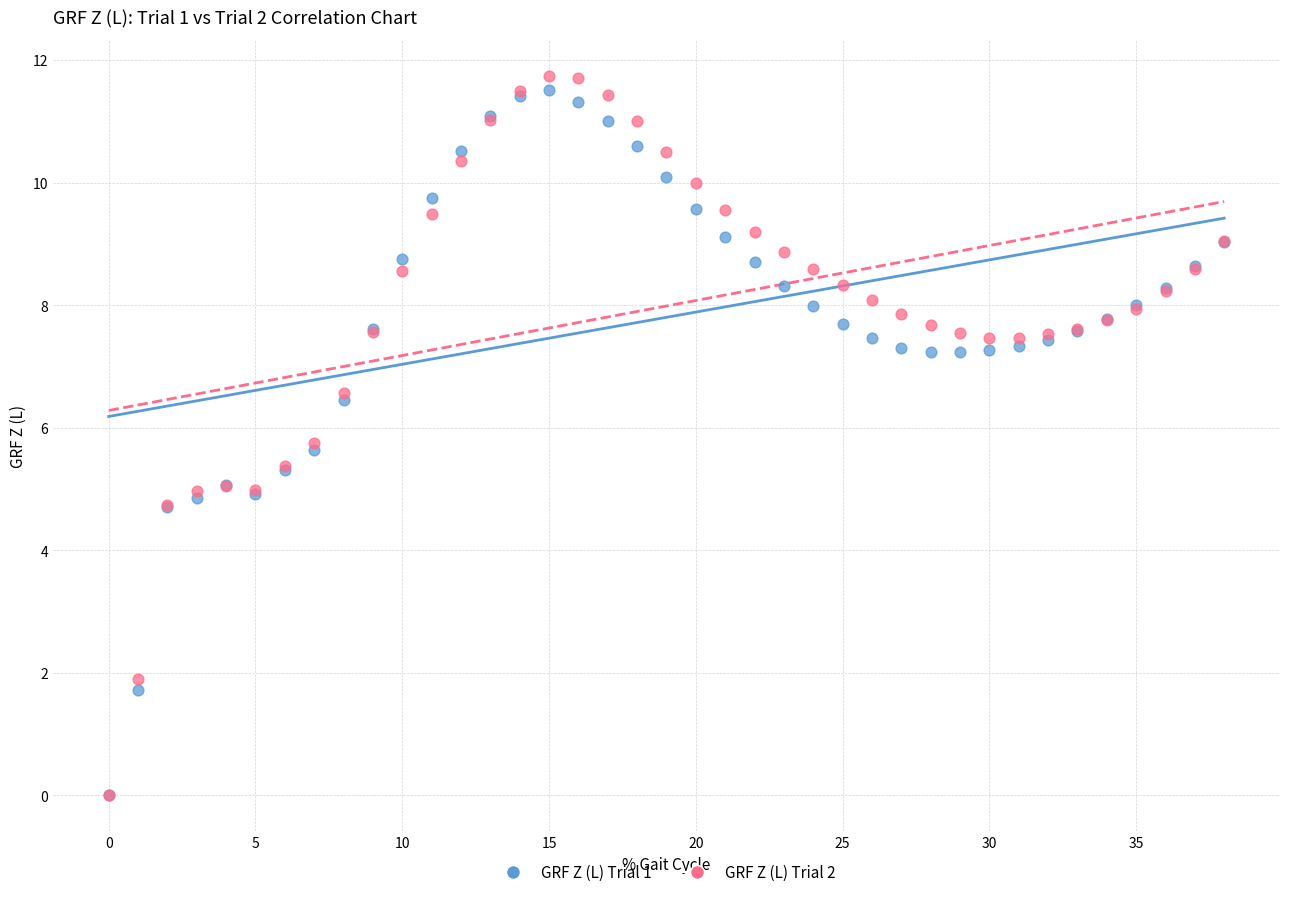

What are all the series names shown in the legend?

GRF Z (L) Trial 1, GRF Z (L) Trial 2